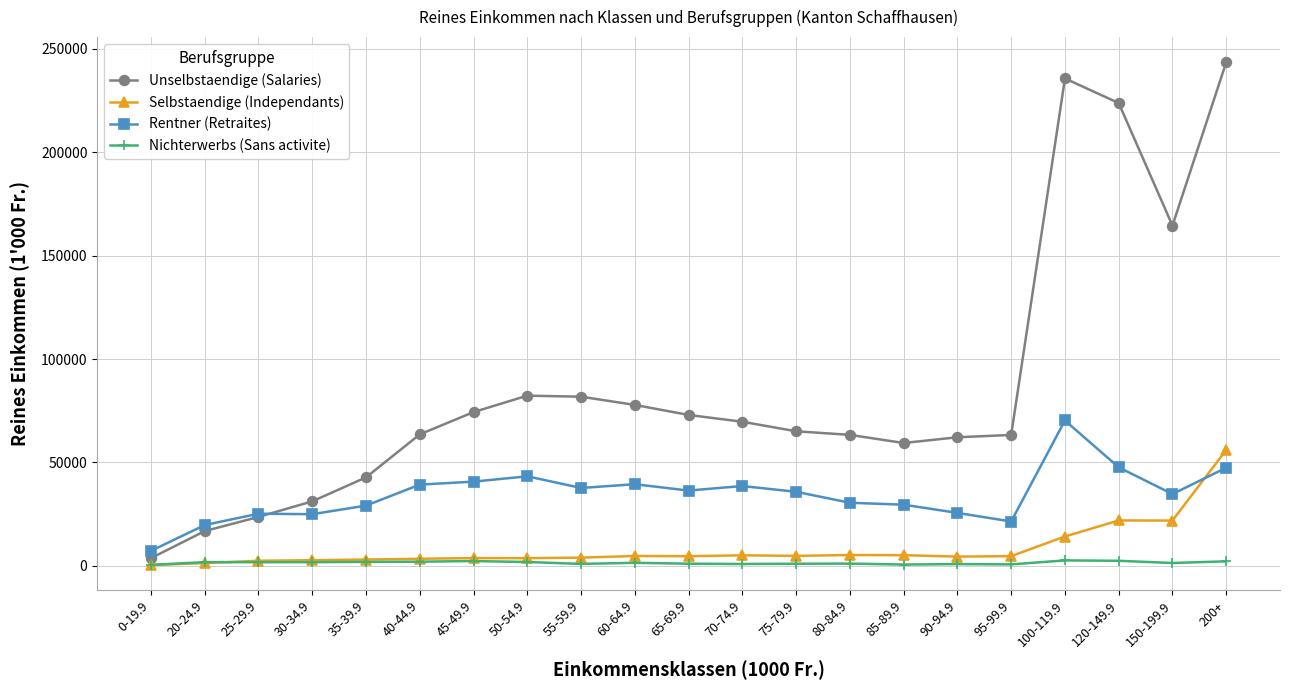

What is the difference between the maximum and minimum values in the Rentner (Retraites) series?

63080.2